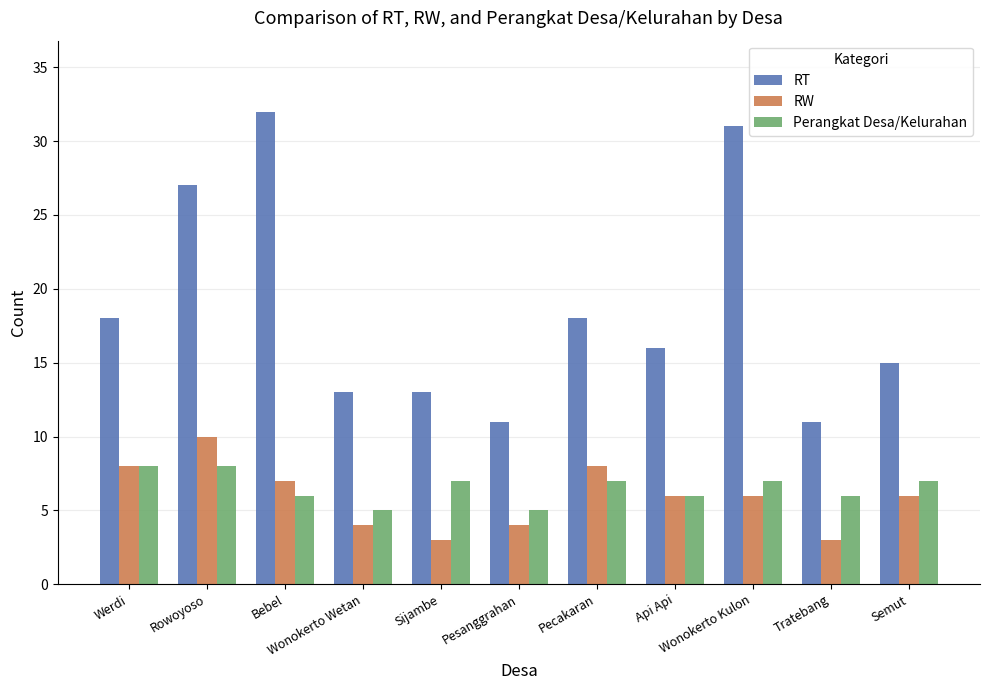

What is the minimum value shown in the chart?

3